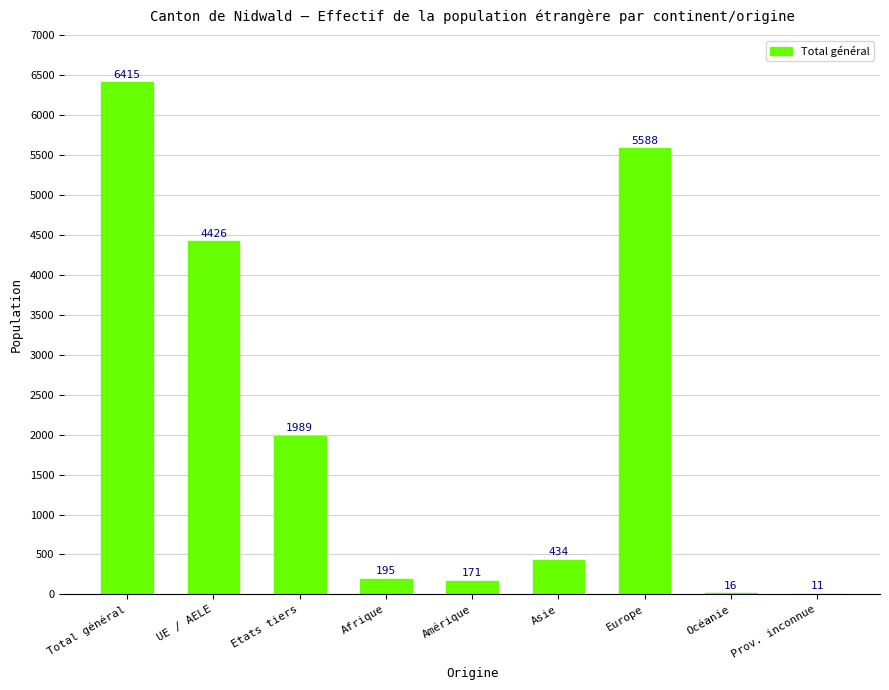

At which label is the value closest to 3213?

UE / AELE